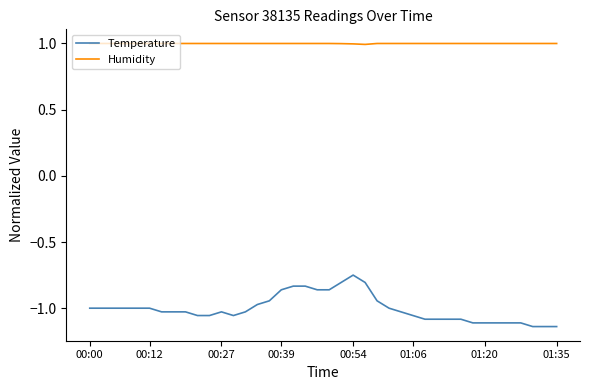

What is the difference between the maximum and minimum values in the Temperature series?

0.4